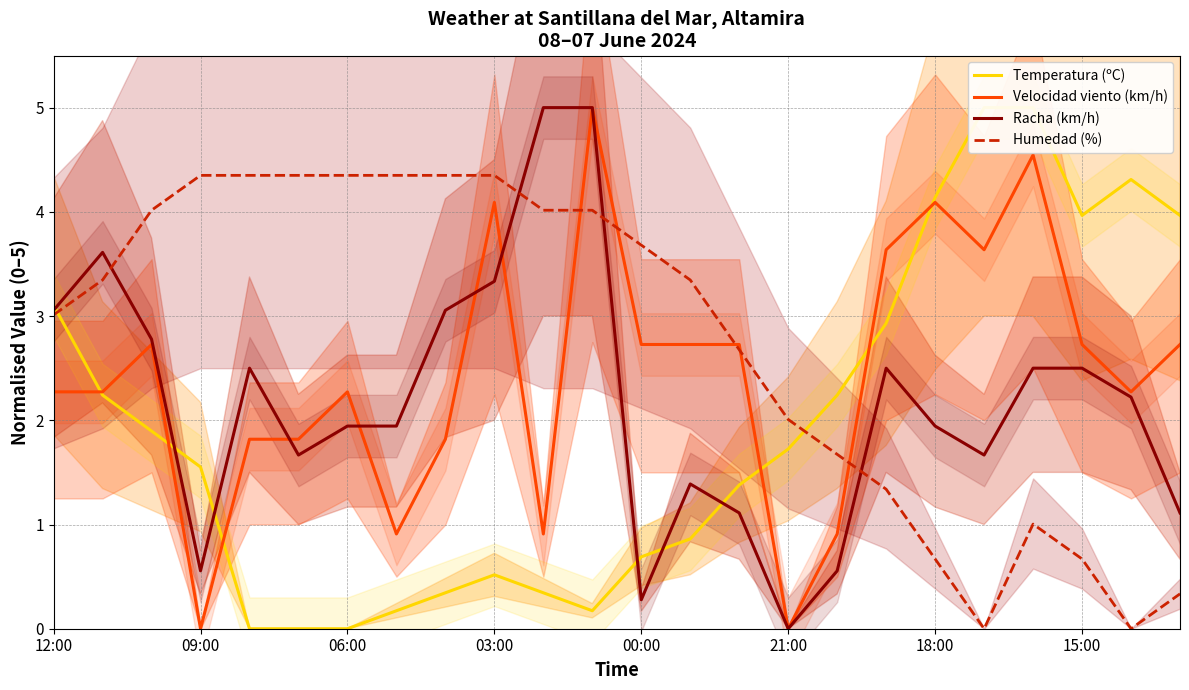

Which series changed the most between 16 and 22?

Temperatura (ºC)